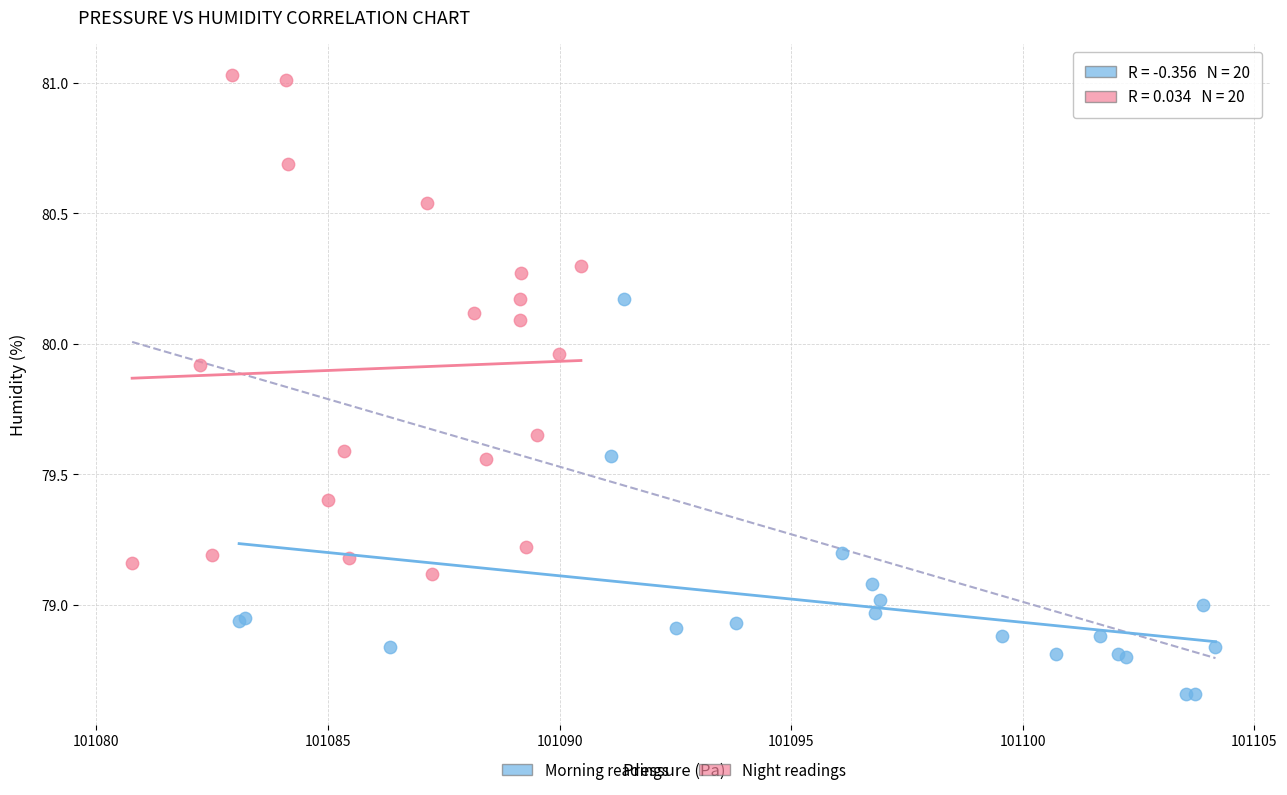

Which series has the largest Y range (max minus min)?

Night readings